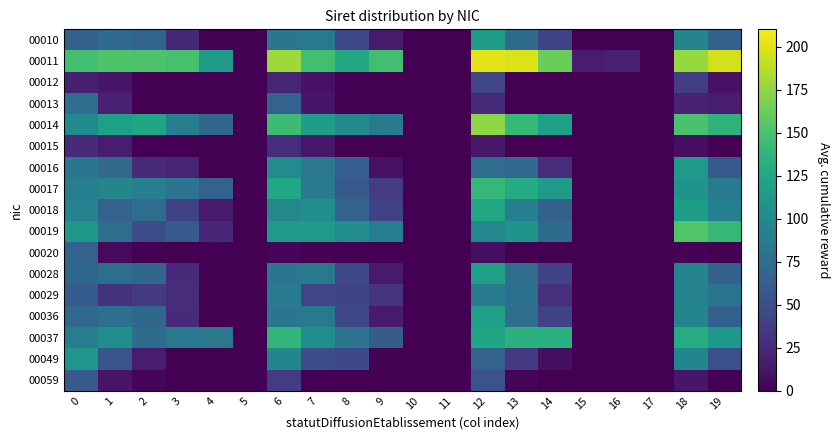

Count the number of data series in this chart.

17